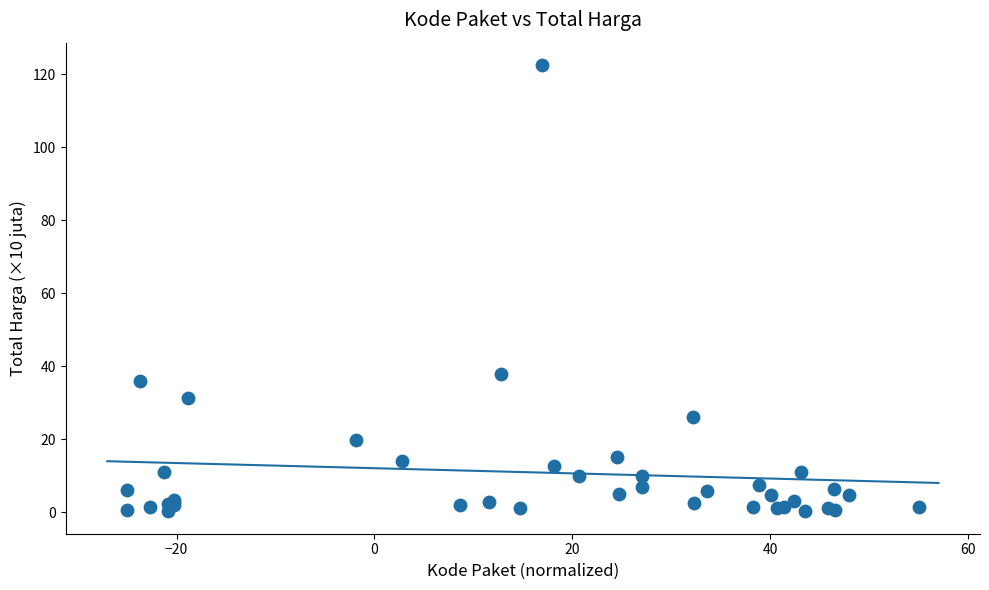

What Y value in the scatter plot is closest to 61?

37.9